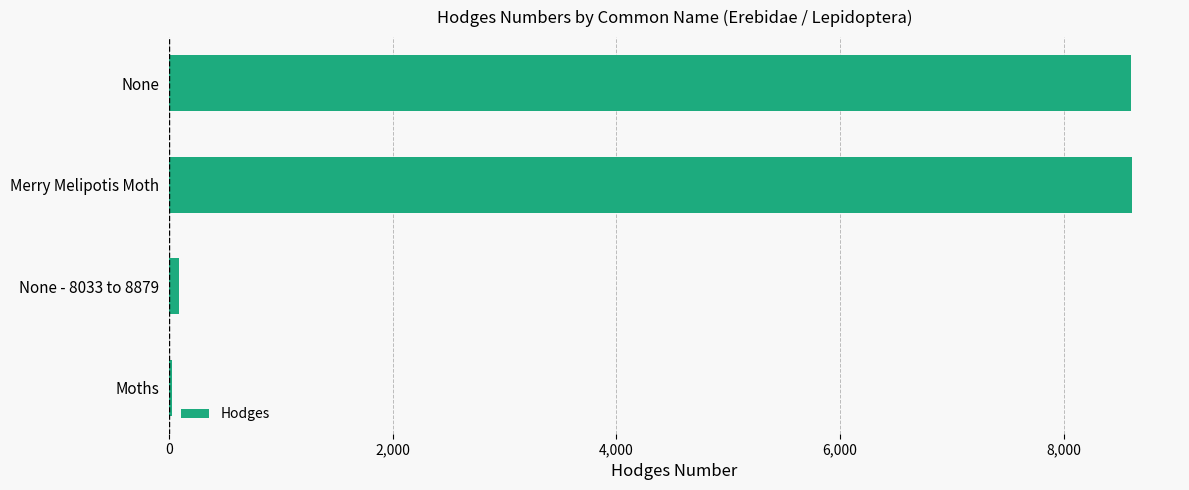

What is the greatest value displayed?

8607.0